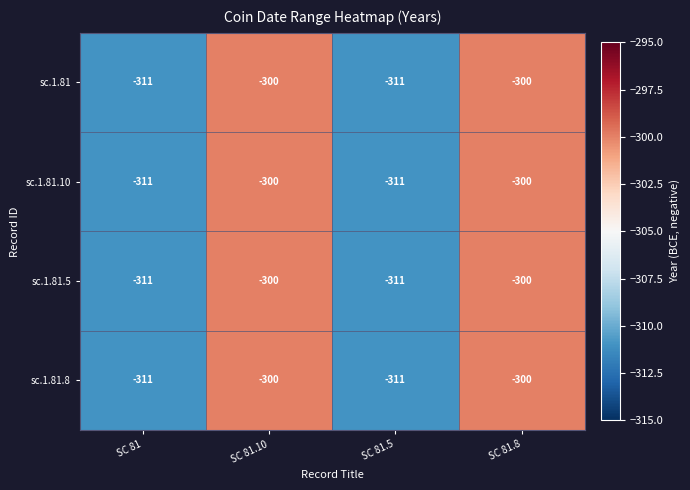

What value does the sc.1.81.5 series have at SC 81.10?

-300